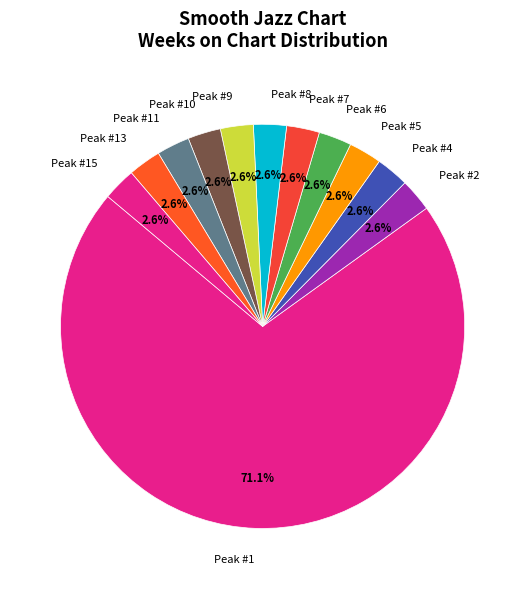

Which slice is the largest?

Peak #1